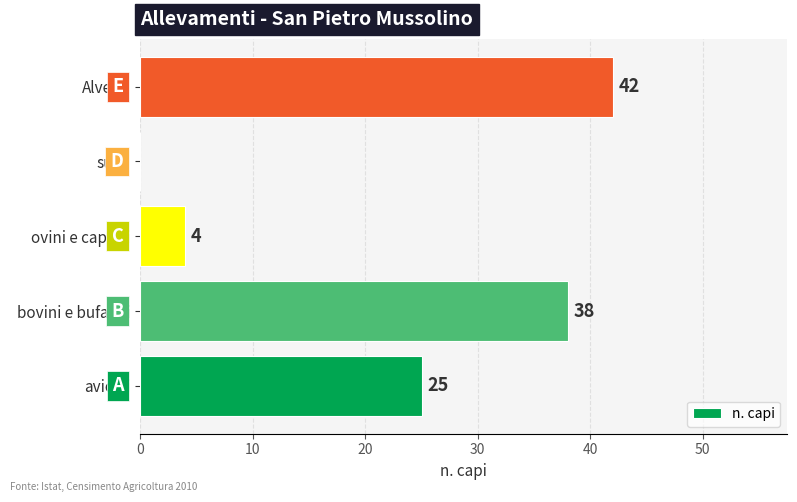

What is the change in value from ovini e caprini to suini?

-4